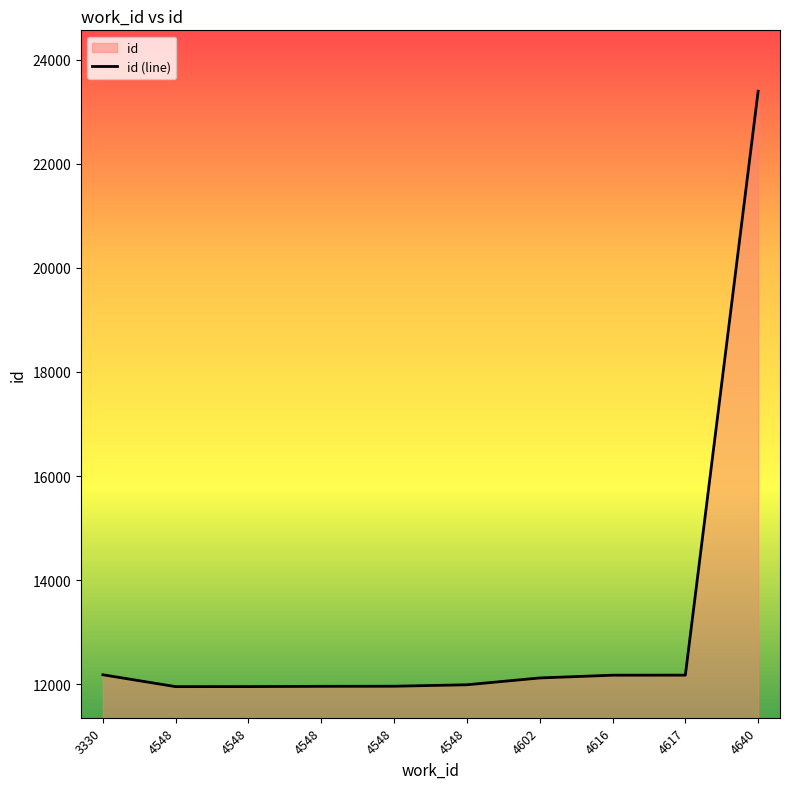

What is the value of the 4th point from the left?

11952